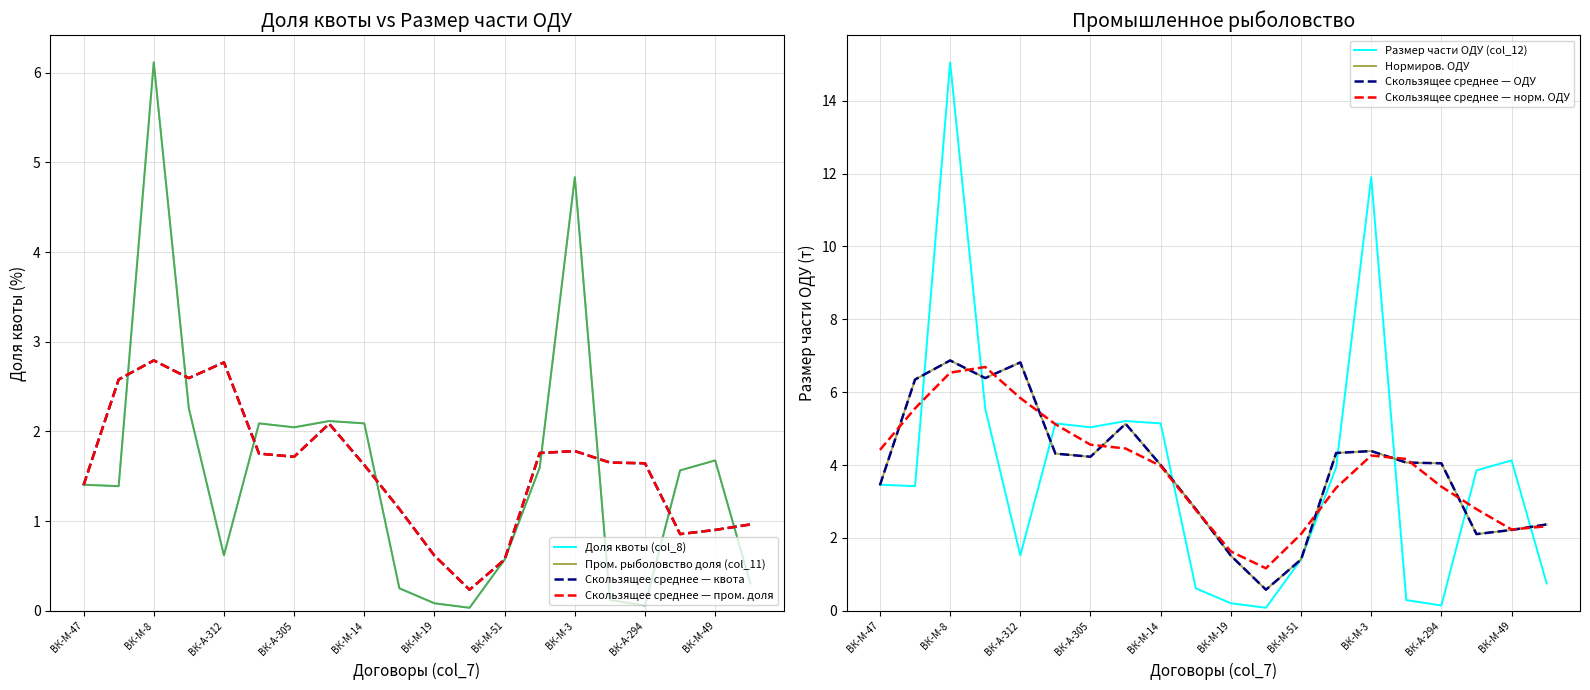

Is it true that Размер части ОДУ промышленное (col_12) equals 3.6 at ВК-М-26?

False